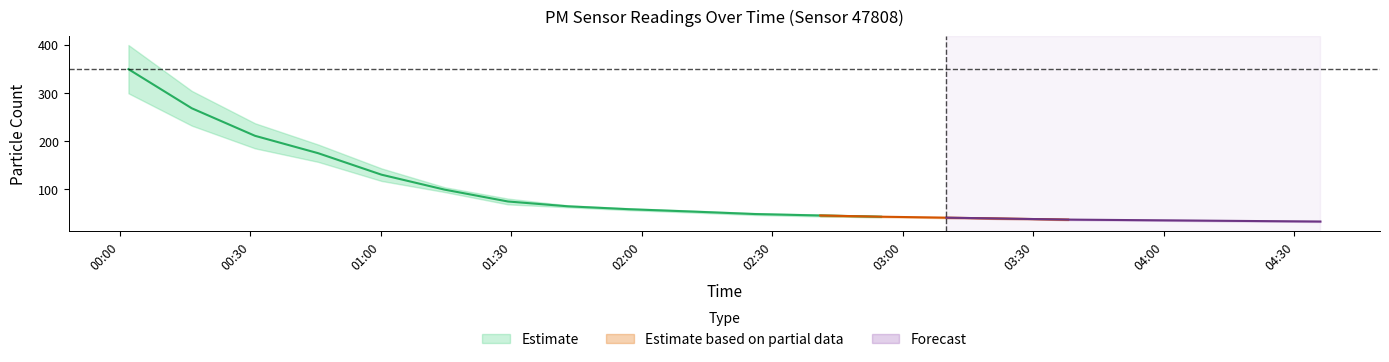

Which has a higher value, 02:12 or 00:16?

00:16